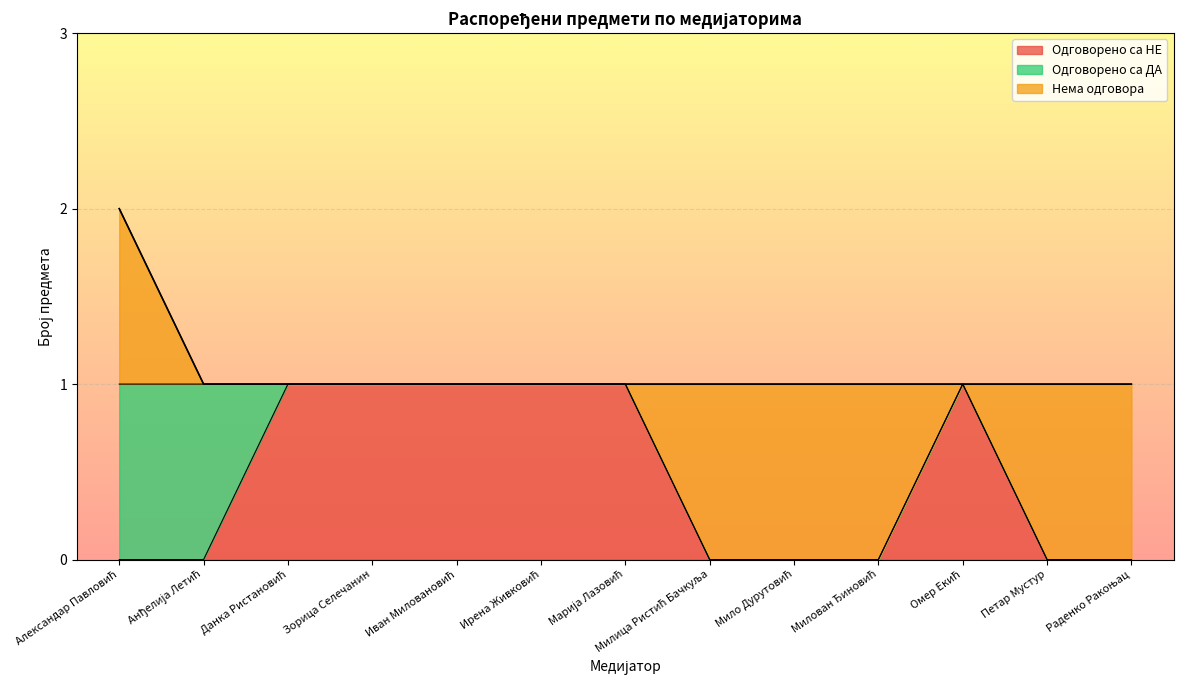

Read the Одговорено са НЕ value at Данка Ристановић.

1